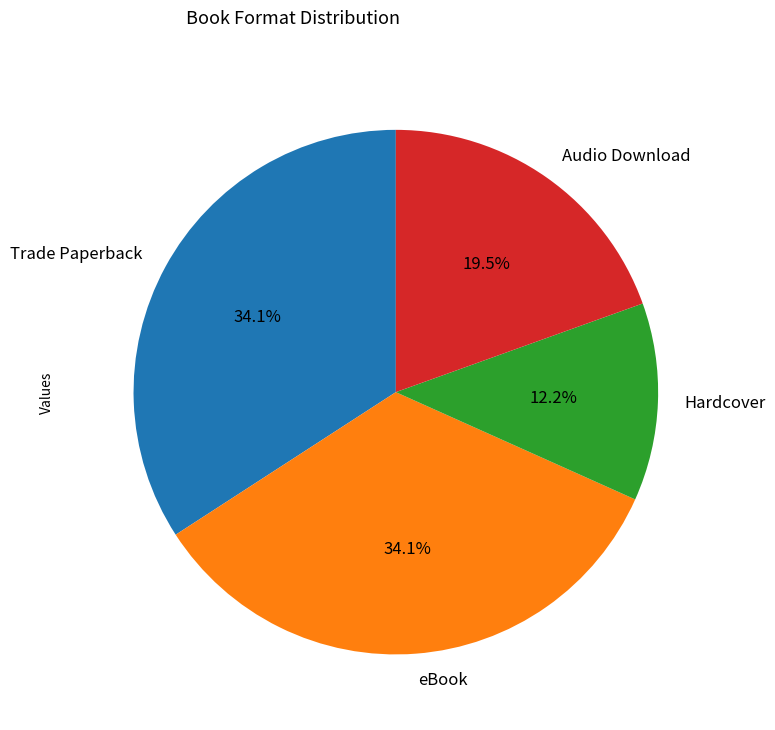

To the nearest percent, what is the average slice percentage?

25%